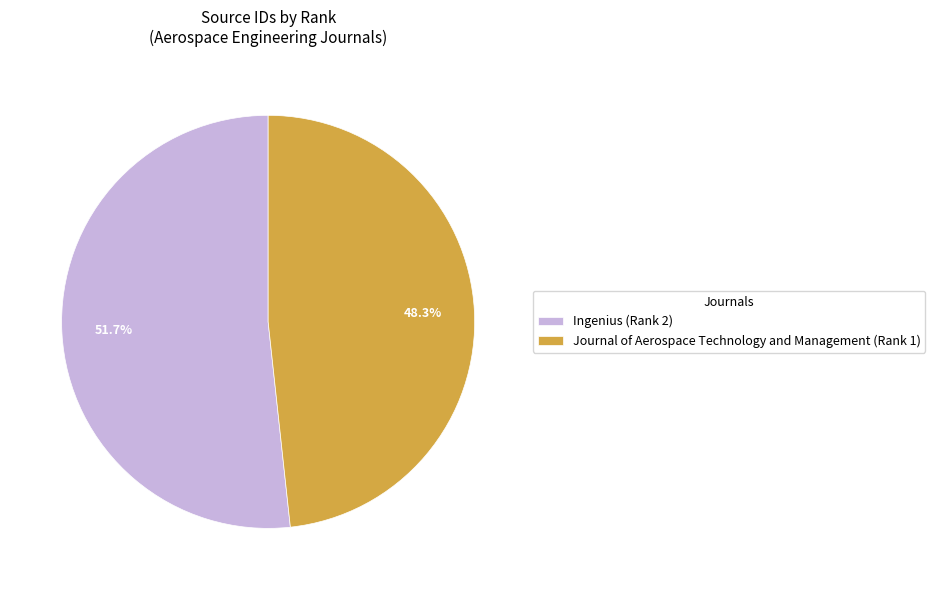

What percentage do Ingenius (Rank 2) and Journal of Aerospace Technology and Management (Rank 1) together represent?

100.0%